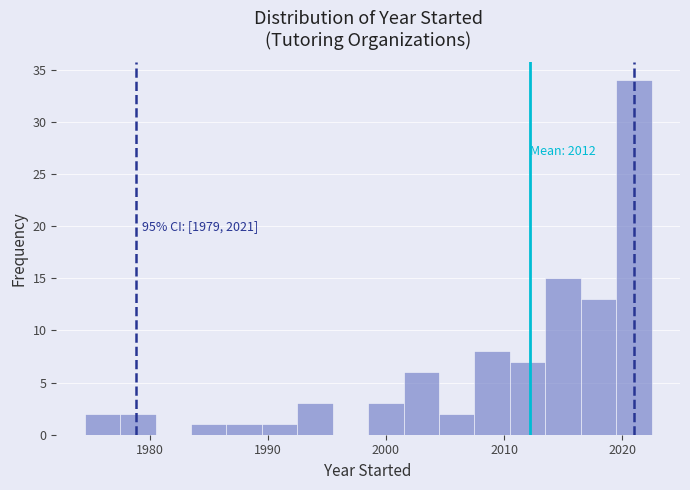

Read against the x-axis, roughly where is the centre of the tallest bar?

2021